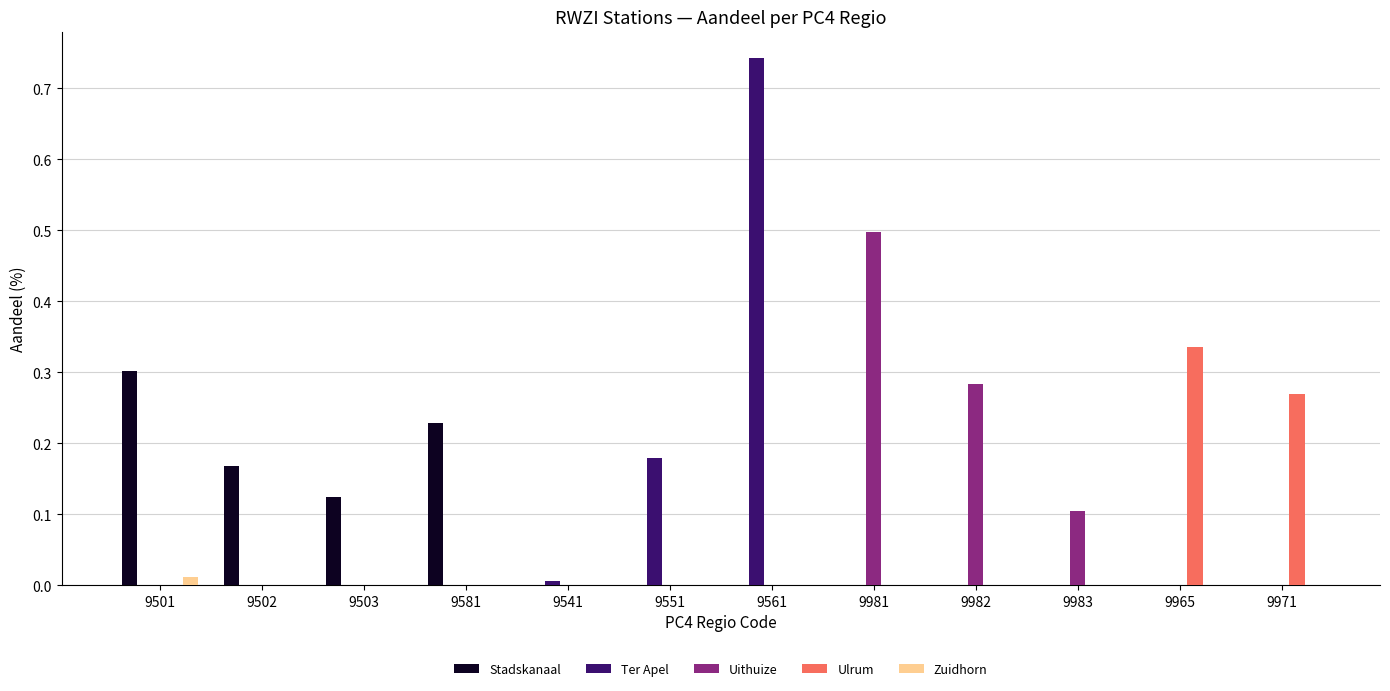

Is the value of Uithuize at 9982 greater than the value of Zuidhorn at 9551?

Yes